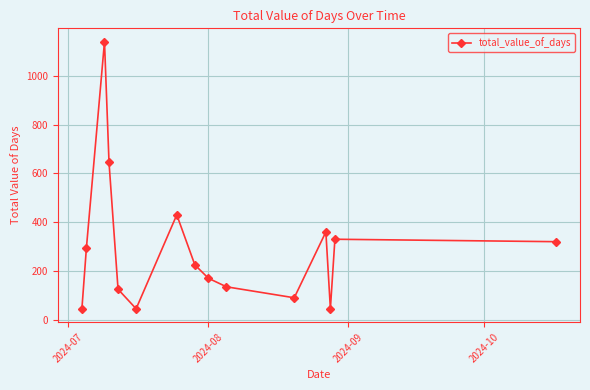

What is the sum of all values?

4400